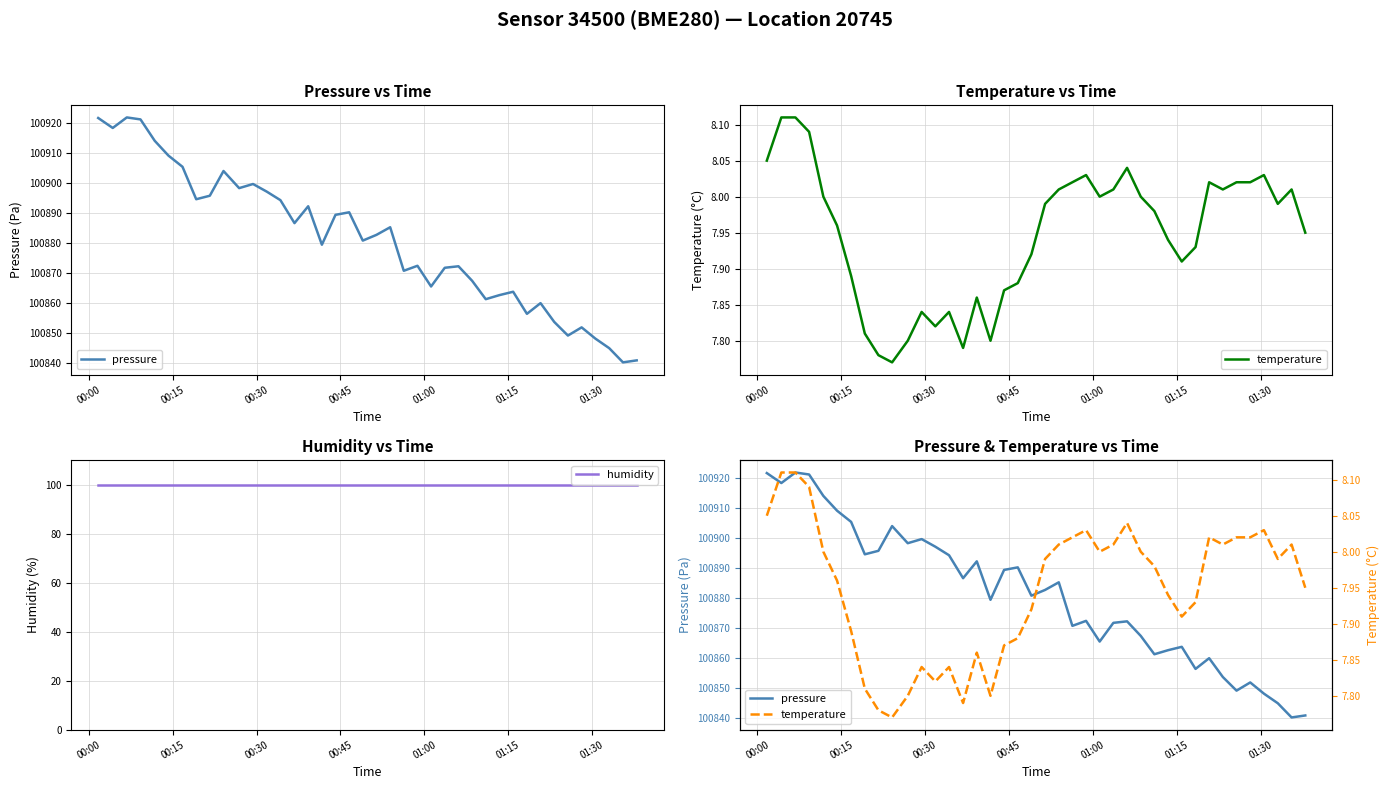

Which series has the widest spread of values?

pressure